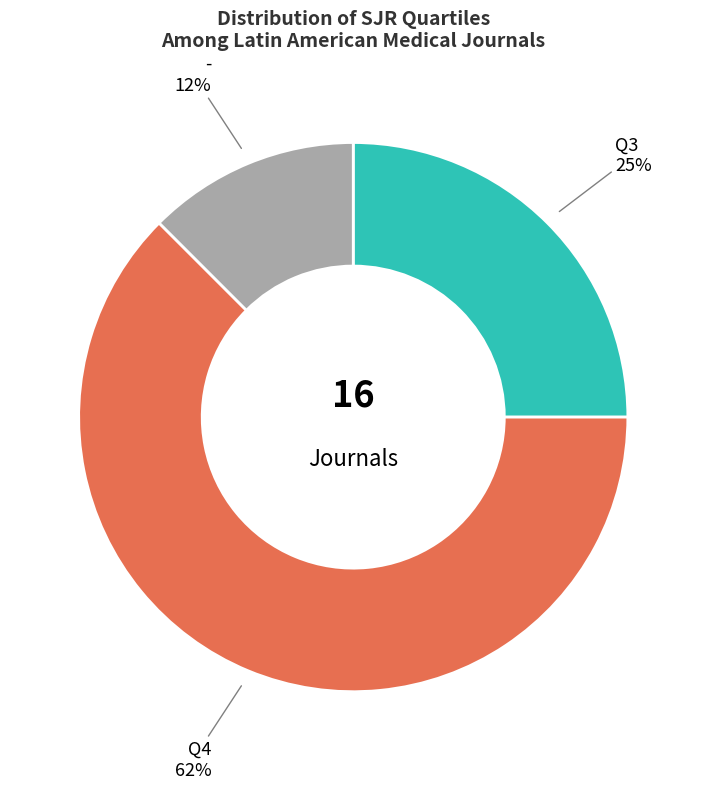

To the nearest percent, what is the average slice percentage?

33%